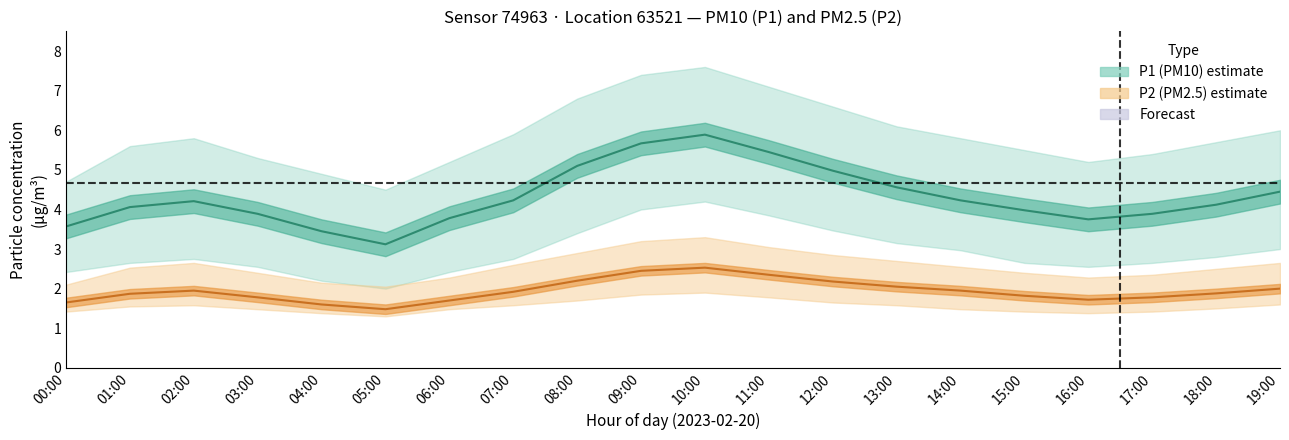

Which category has the highest value in the P1_upper series?

10:00